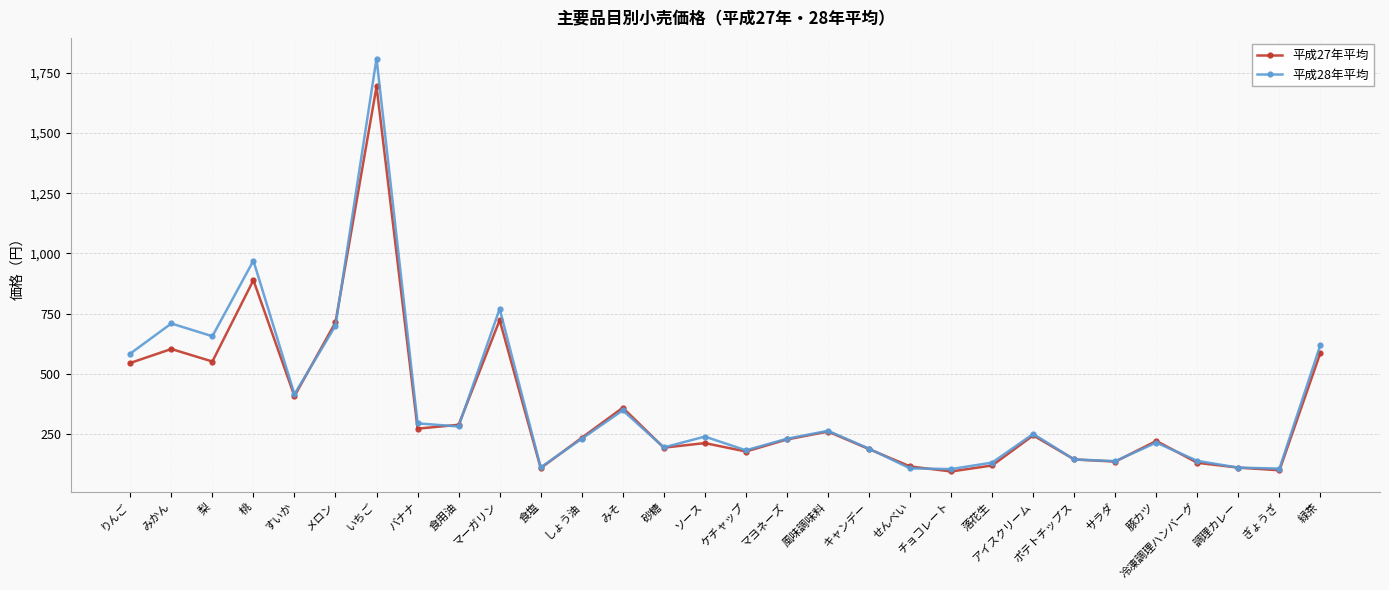

The 平成27年平均 series shows 374 at 風味調味料. True or false?

False